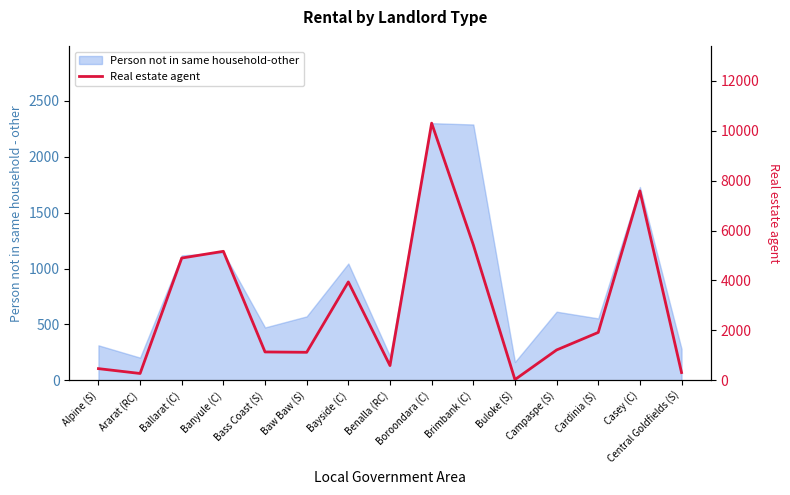

The value at Bass Coast (S) is 768. True or false?

False